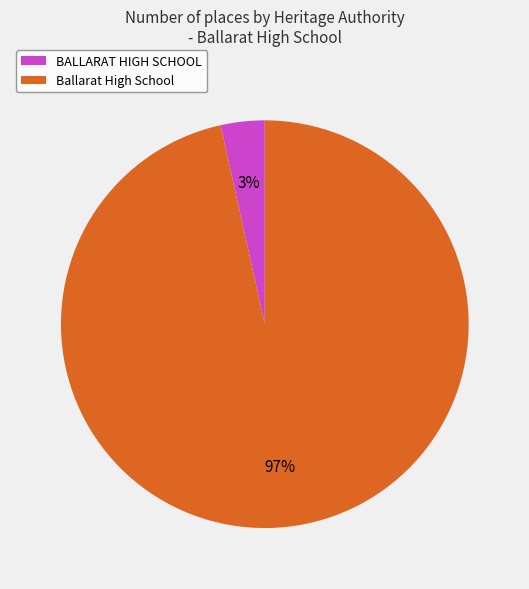

To the nearest percent, what is the combined percentage of Ballarat High School and BALLARAT HIGH SCHOOL?

100%